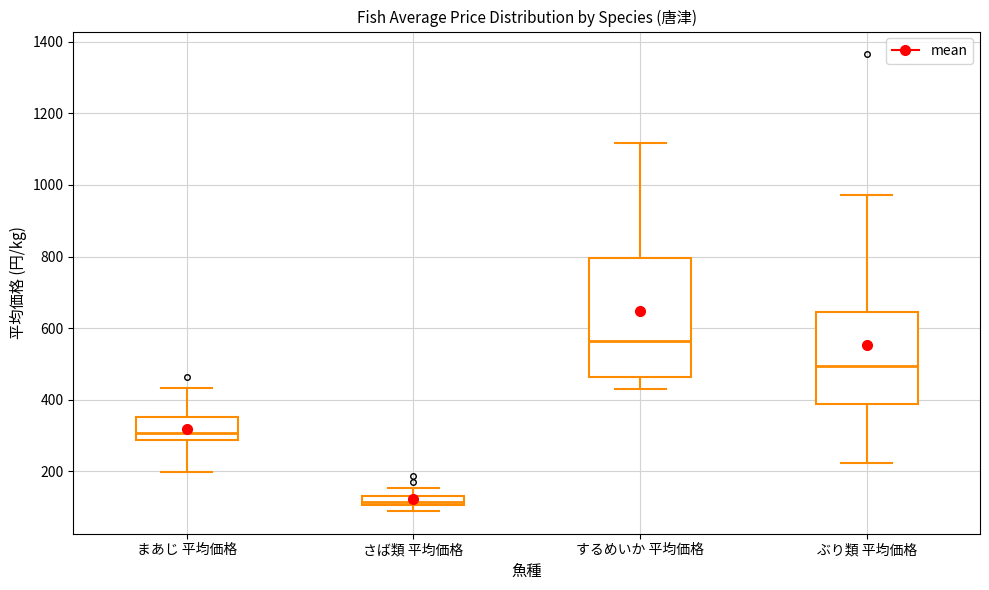

Which box is the tallest, from its lower edge to its upper edge?

するめいか 平均価格